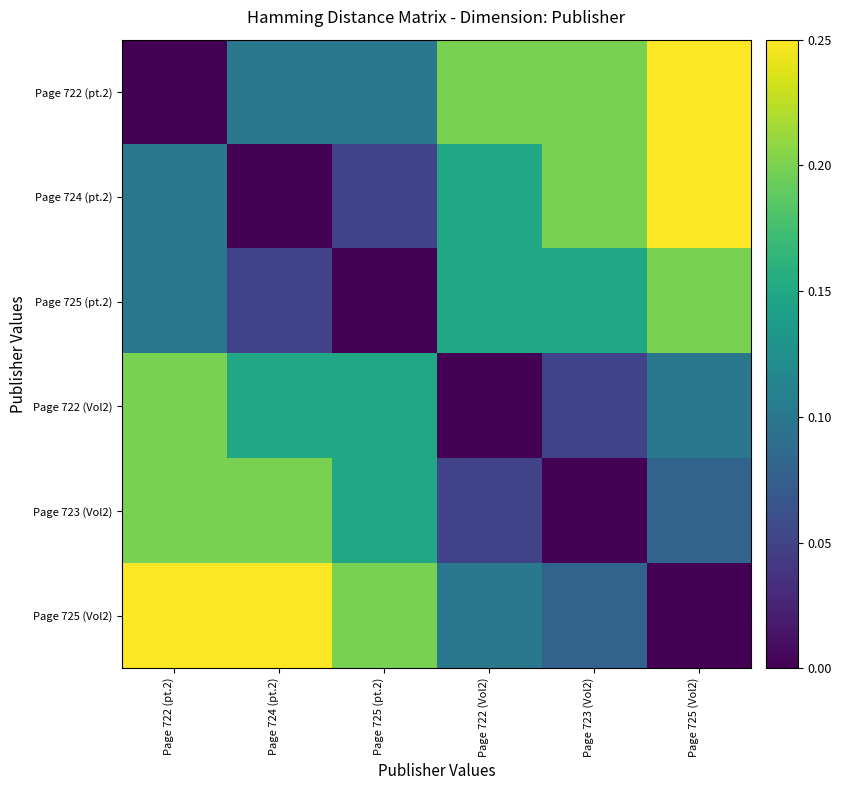

How many series are shown in this chart?

6